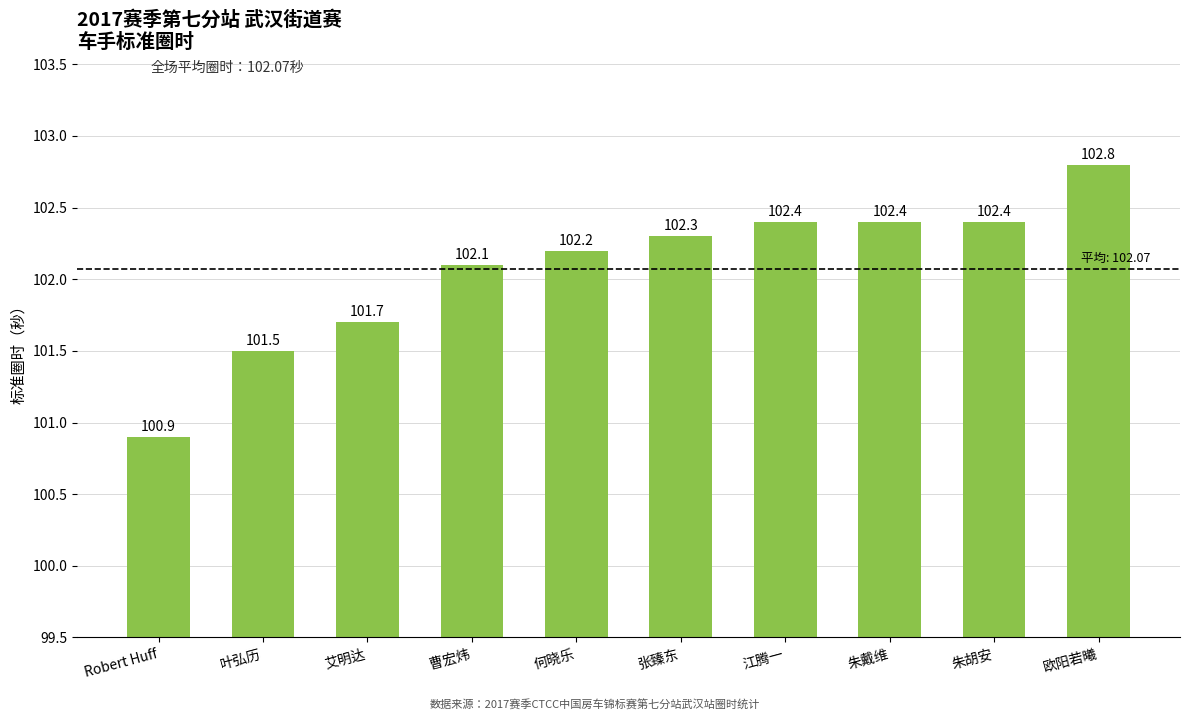

What position from the left is 朱胡安?

9